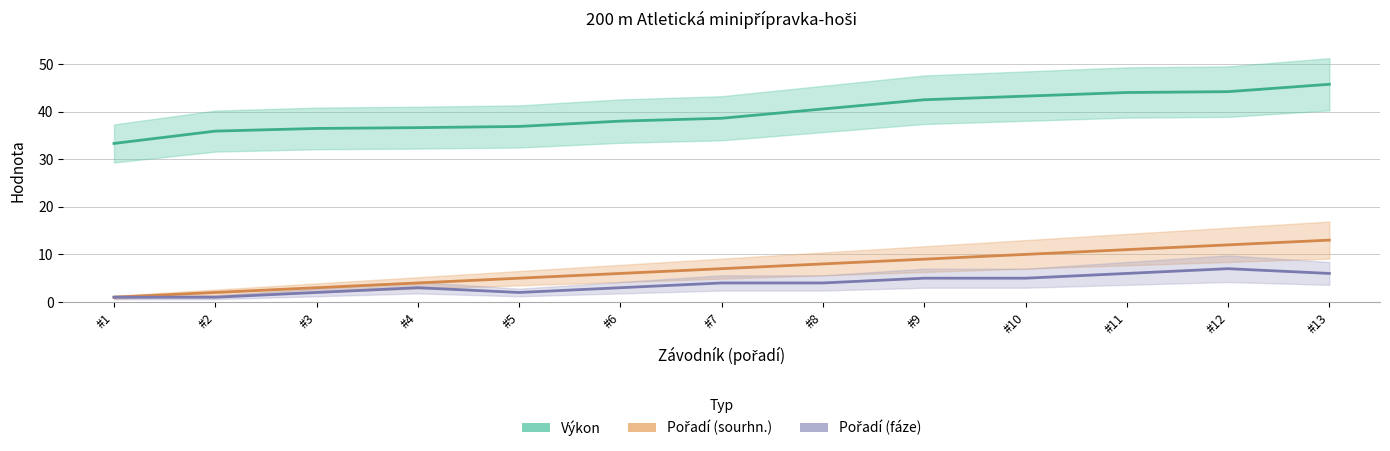

Reading left to right, extract all data points from this chart.

Výkon: 33.3	35.9	36.5	36.6	36.9	38.0	38.6	40.5	42.5	43.2	44.0	44.2	45.7
Pořadí (sourhn.): 1.0	2.0	3.0	4.0	5.0	6.0	7.0	8.0	9.0	10.0	11.0	12.0	13.0
Pořadí (fáze): 1.0	1.0	2.0	3.0	2.0	3.0	4.0	4.0	5.0	5.0	6.0	7.0	6.0